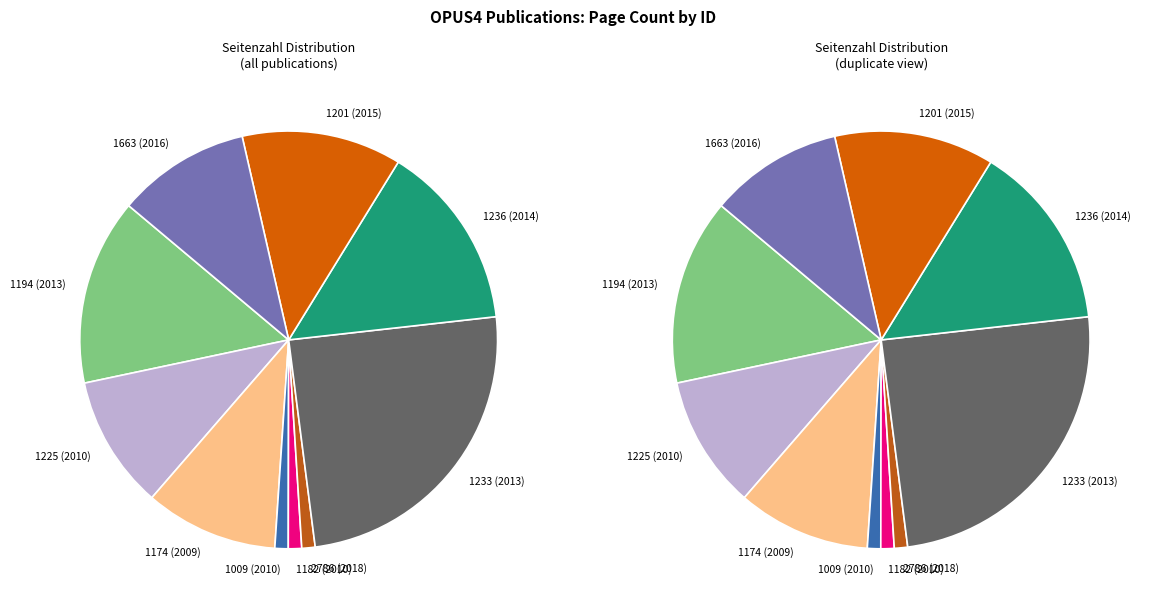

Rank the categories by value from lowest to highest.

1009 (2010), 1182 (2010), 2786 (2018), 1225 (2010), 1174 (2009), 1663 (2016), 1201 (2015), 1194 (2013), 1236 (2014), 1233 (2013)